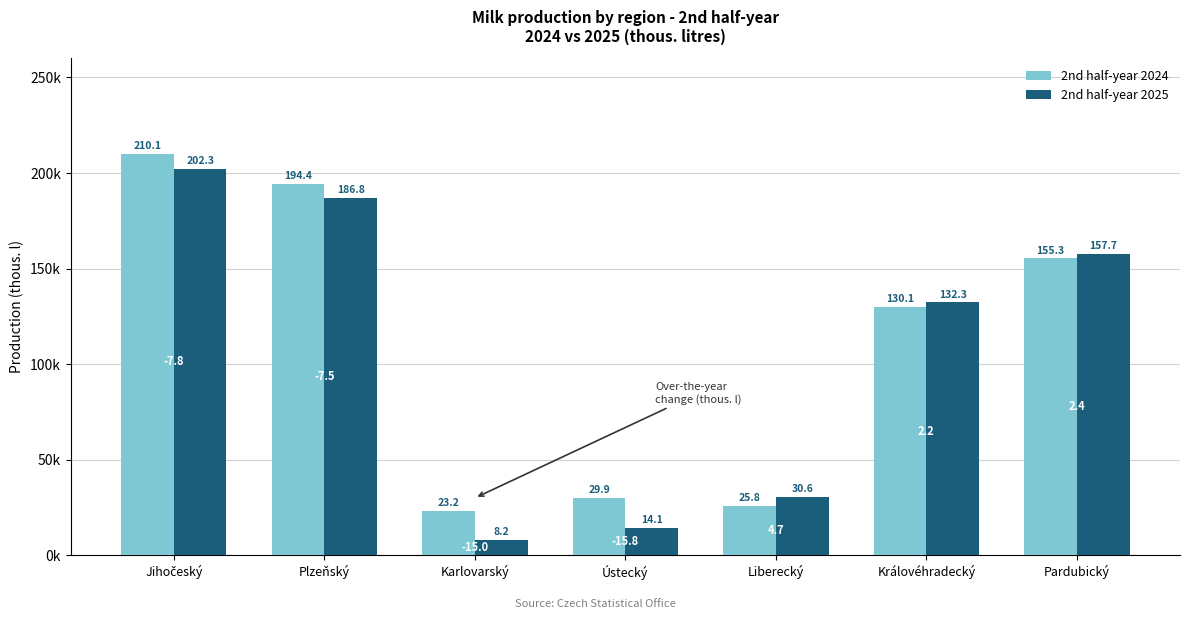

Are the bars horizontal?

No